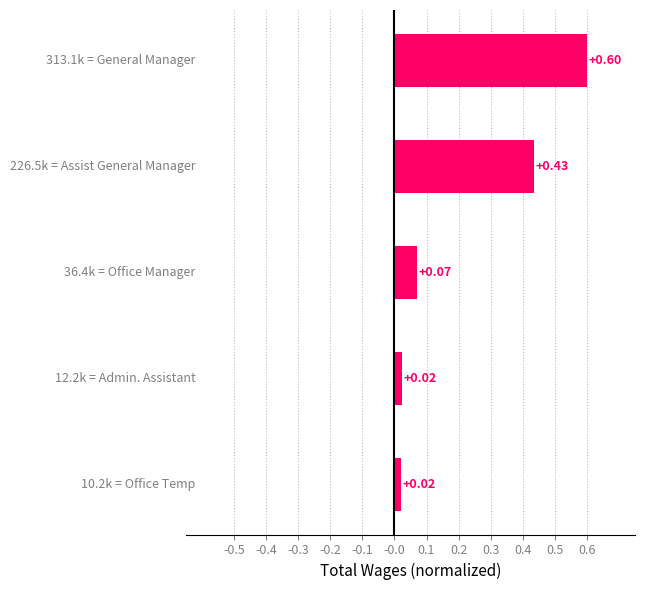

What is the average value?

0.2